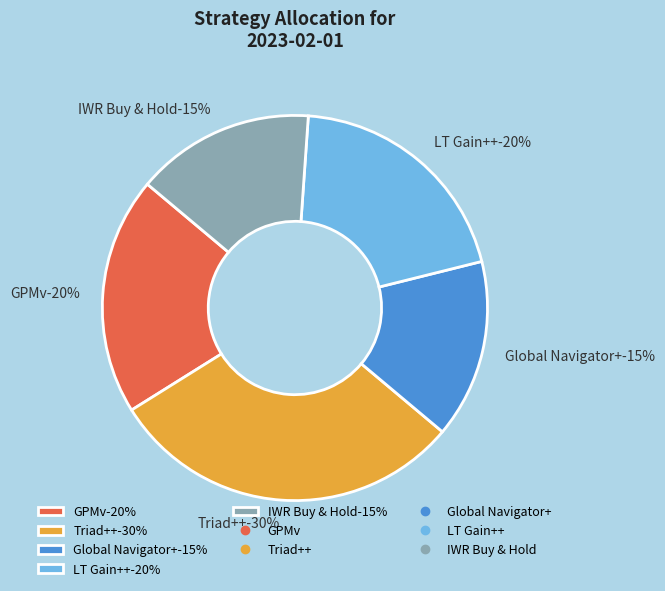

To the nearest percent, what is the difference between the largest and smallest slice percentages?

15%